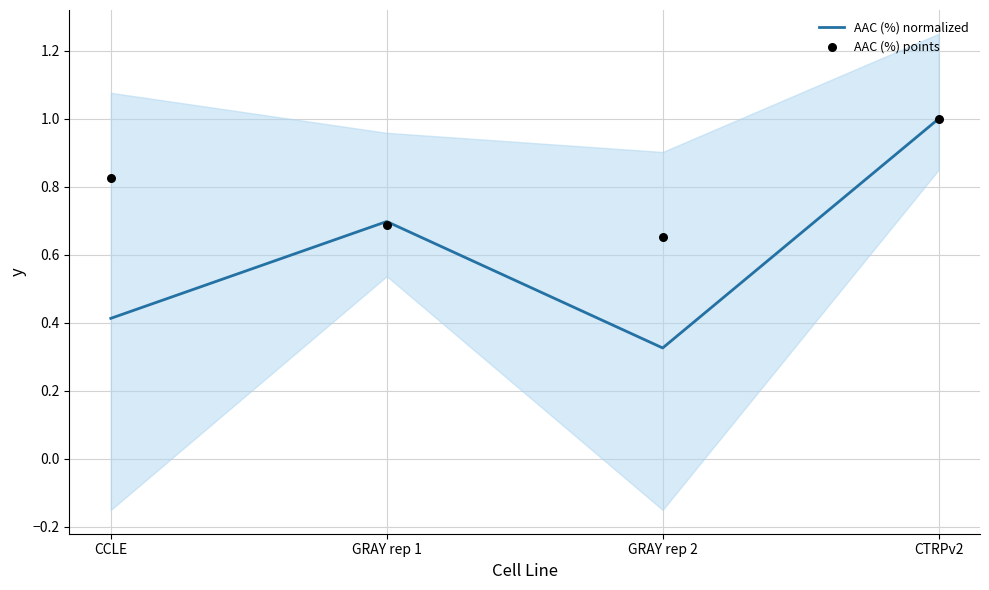

Which series has the largest Y range (max minus min)?

AAC (%) normalized